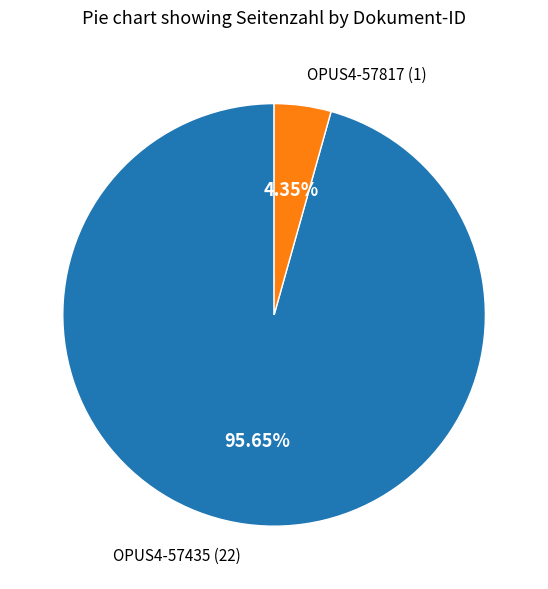

Is there a majority slice in this chart?

Yes